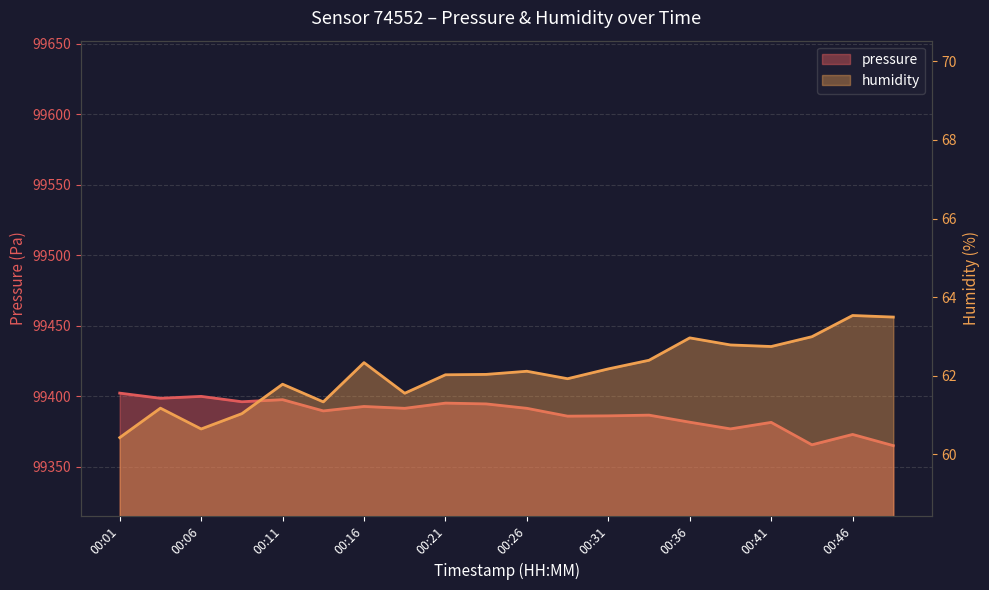

Count the number of categories in the chart.

20